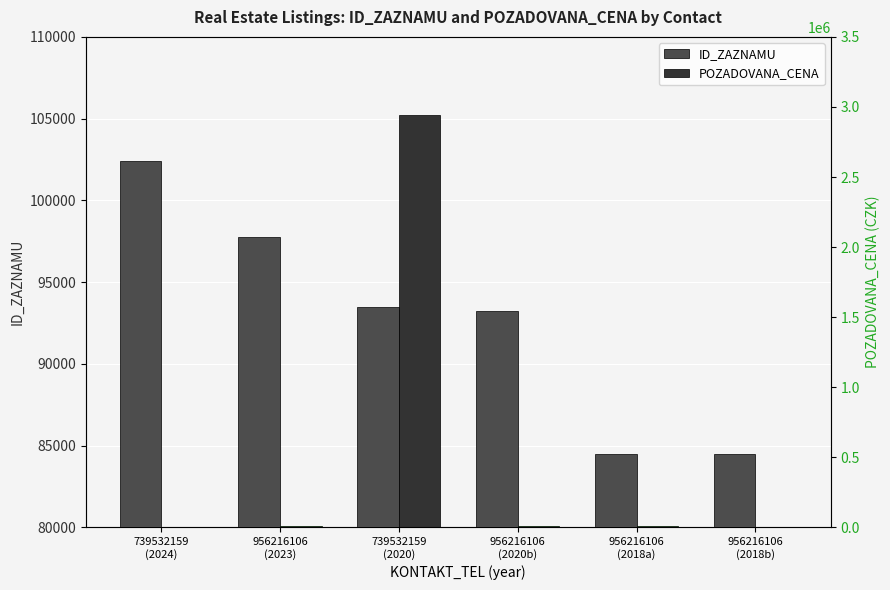

At which category is the sum across all series the highest?

739532159
(2020)